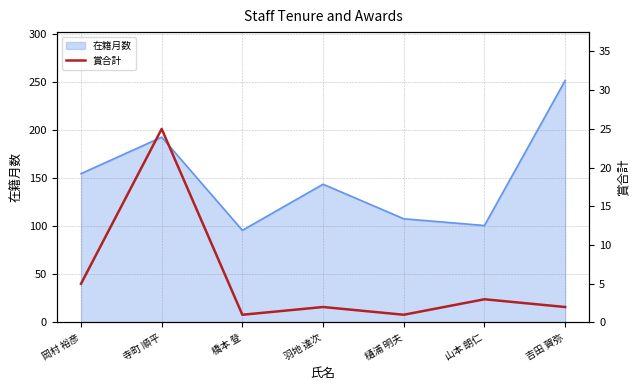

The value of 在籍月数 at 吉田 賀弥 is 453. True or false?

False